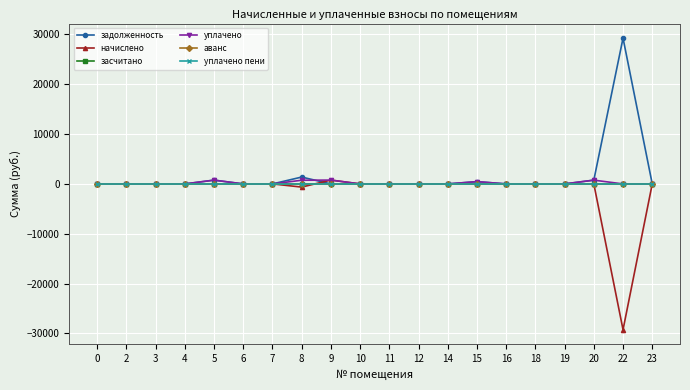

What is the greatest value displayed?

29263.6